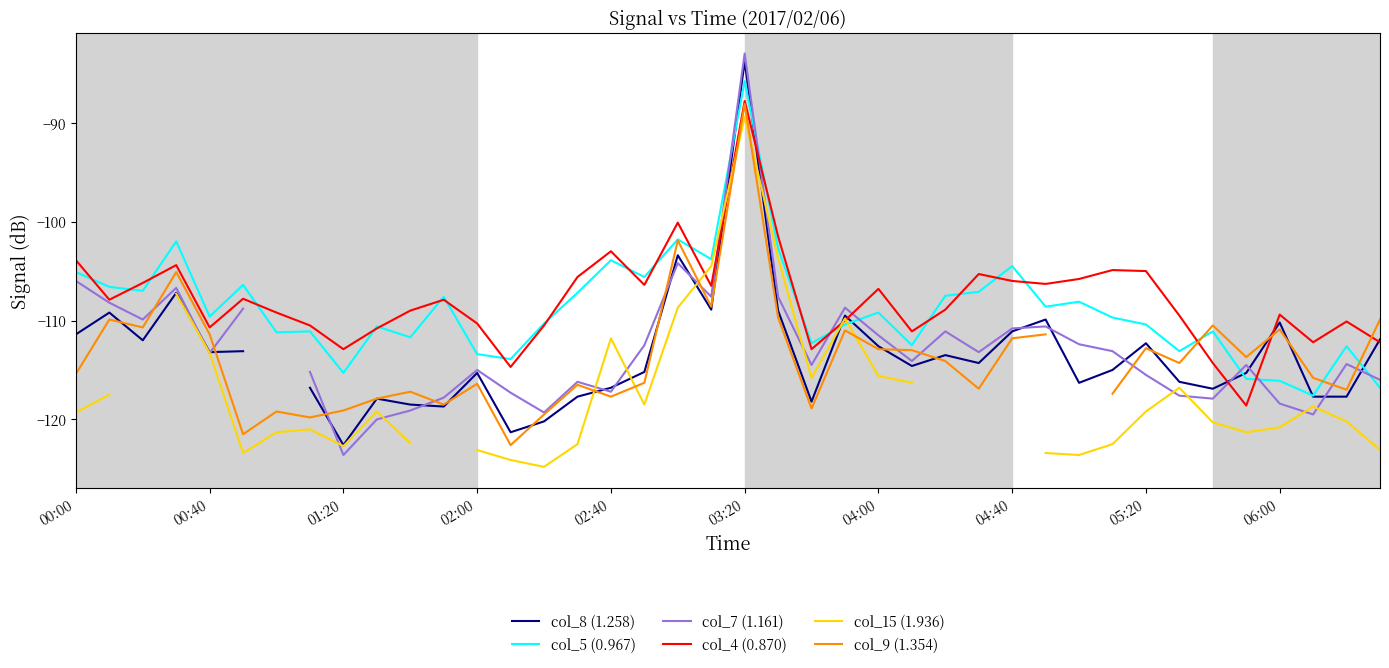

The col_4 (0.870) series shows -175.7 at 02:40. True or false?

False